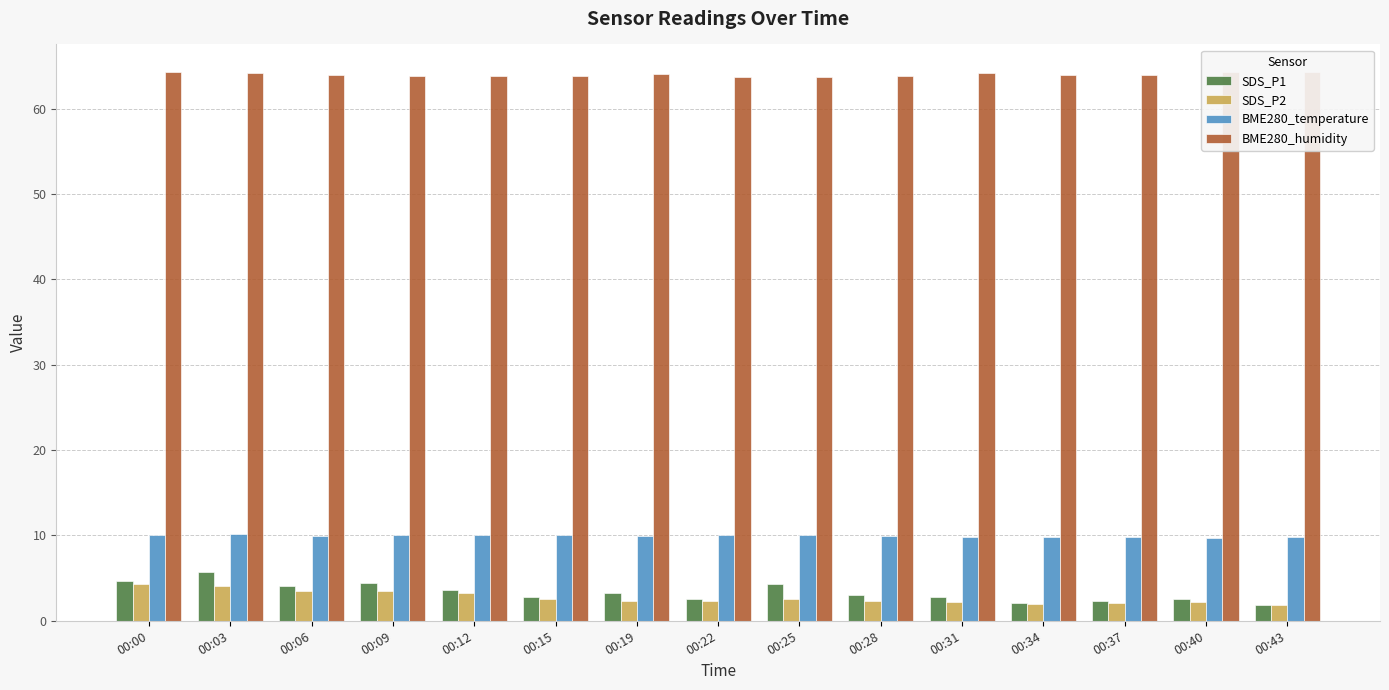

Rank the categories by SDS_P2 value from highest to lowest.

00:00, 00:03, 00:06, 00:09, 00:12, 00:25, 00:15, 00:19, 00:22, 00:28, 00:31, 00:40, 00:37, 00:34, 00:43